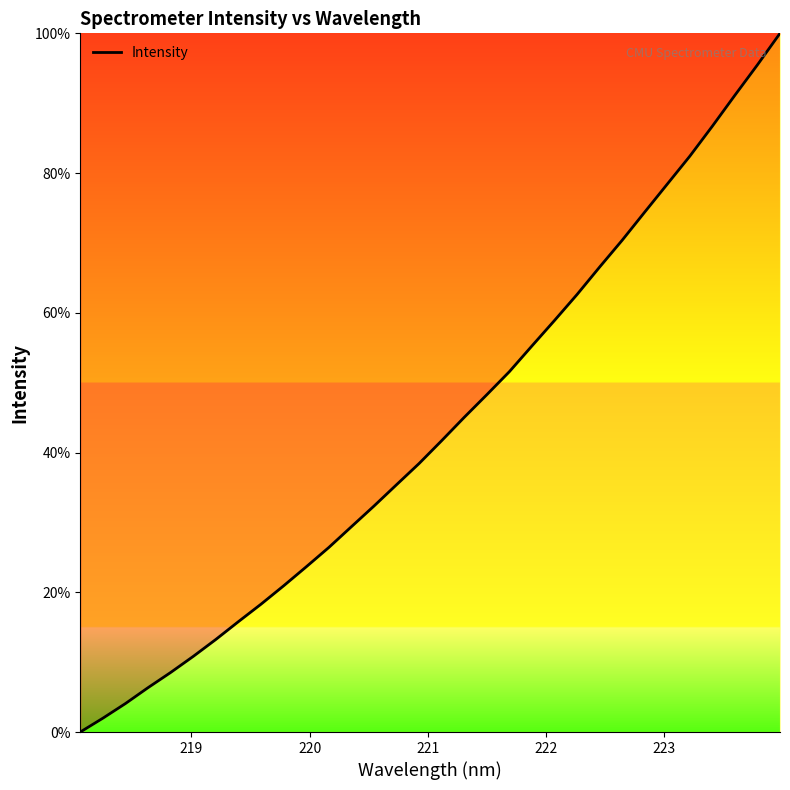

Count the number of values greater than 41.

16